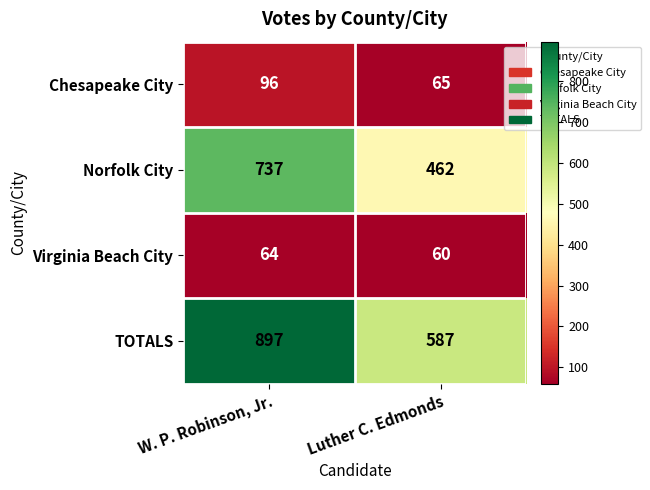

What is the greatest value displayed?

897